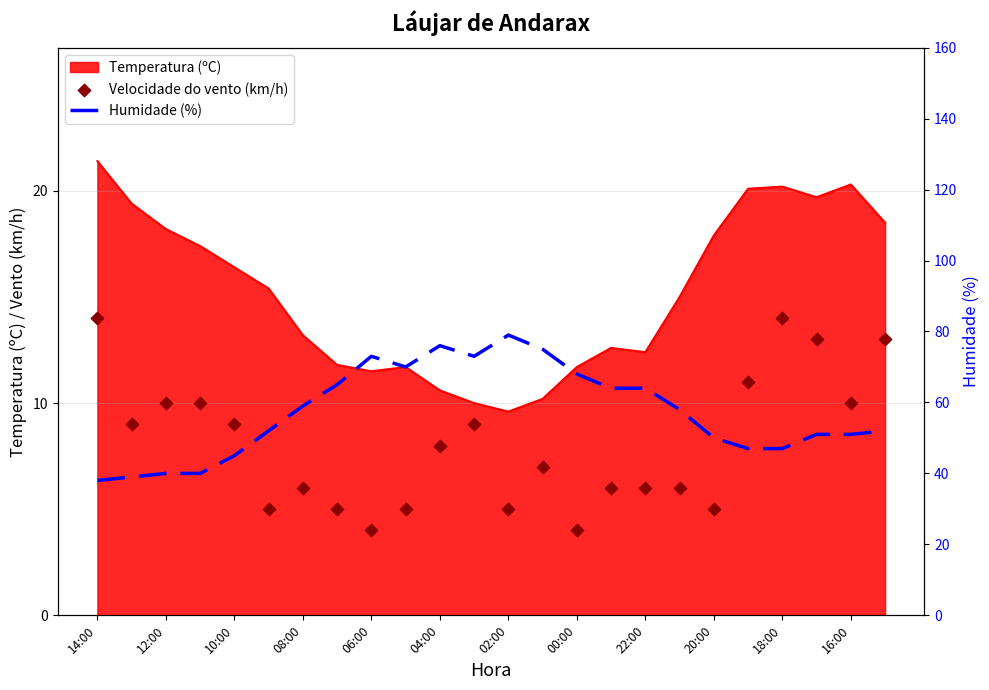

Which series has the largest Y range (max minus min)?

Humidade (%)